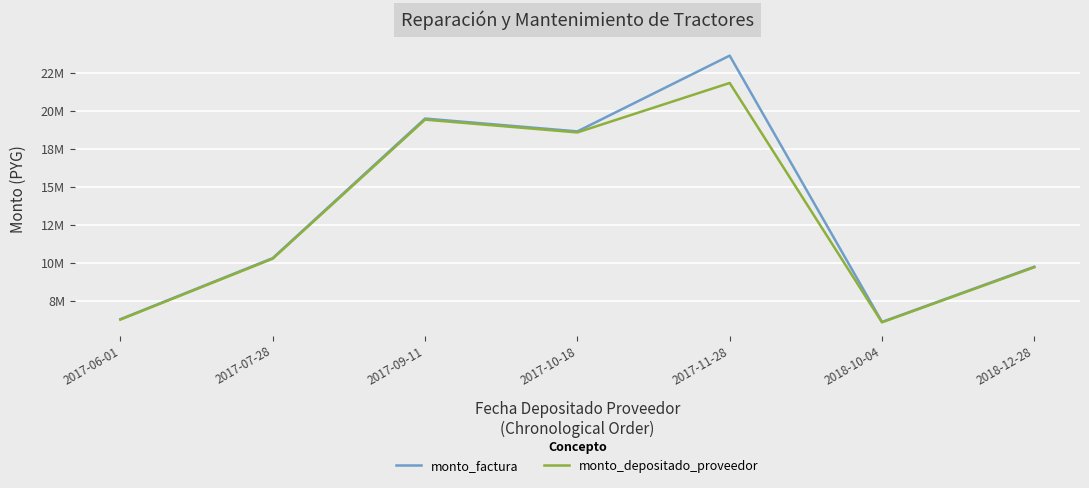

What are all the series names shown in the legend?

monto_factura, monto_depositado_proveedor